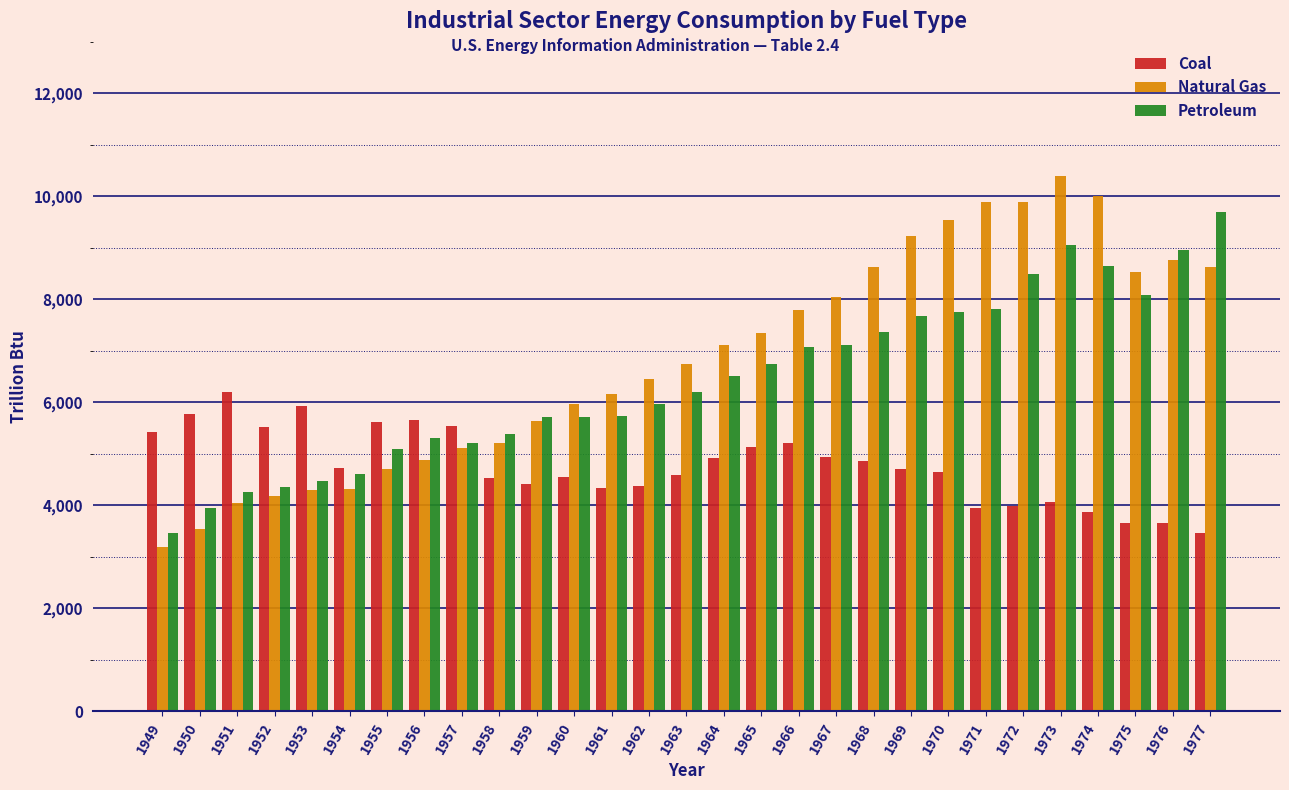

What is the difference between the second highest and second lowest values in the Natural Gas series?

6457.9